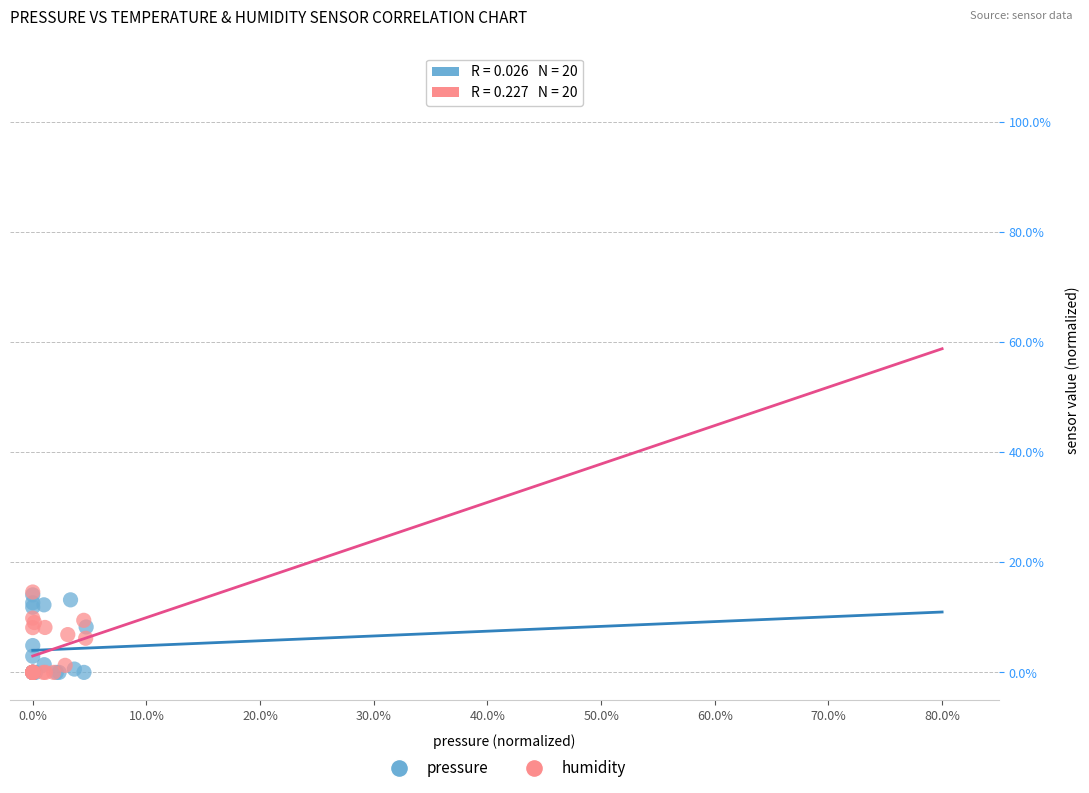

What are all the series names shown in the legend?

pressure, humidity